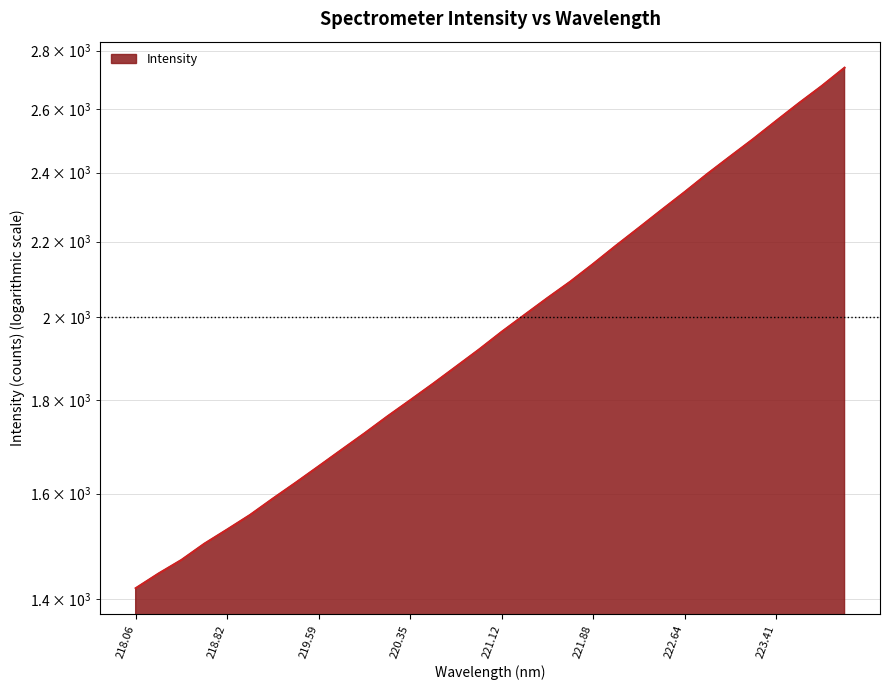

Rank the categories by value from highest to lowest.

223.9802, 223.7895, 223.5987, 223.408, 223.2172, 223.0264, 222.8355, 222.6447, 222.4538, 222.263, 222.0721, 221.8812, 221.6902, 221.4993, 221.3083, 221.1174, 220.9264, 220.7354, 220.5444, 220.3533, 220.1623, 219.9712, 219.7801, 219.589, 219.3979, 219.2067, 219.0156, 218.8244, 218.6332, 218.442, 218.2508, 218.0596